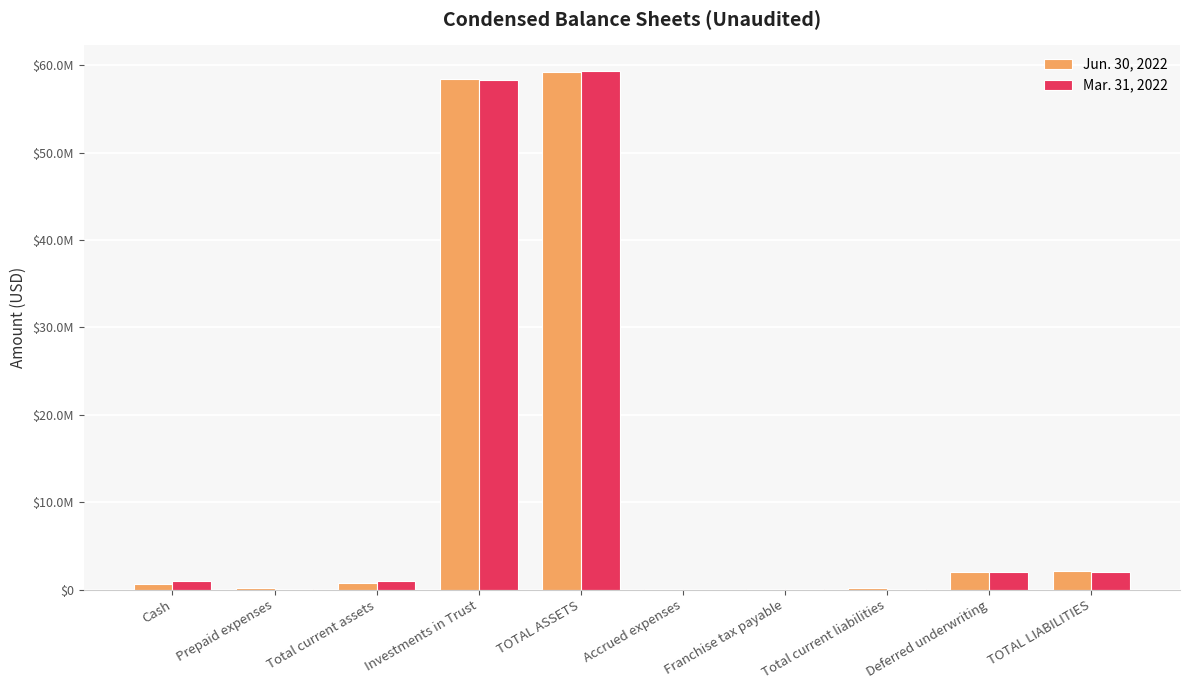

Does the chart contain stacked bars?

No